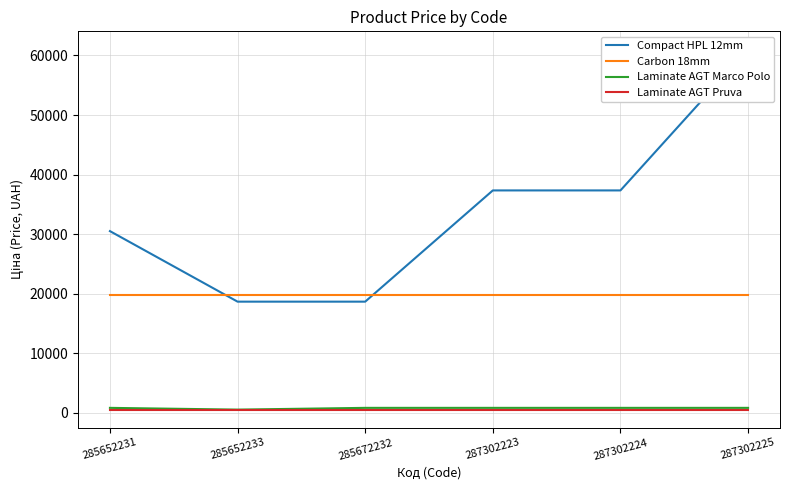

What is the spread (max minus min) of values at 285652233?

19283.3